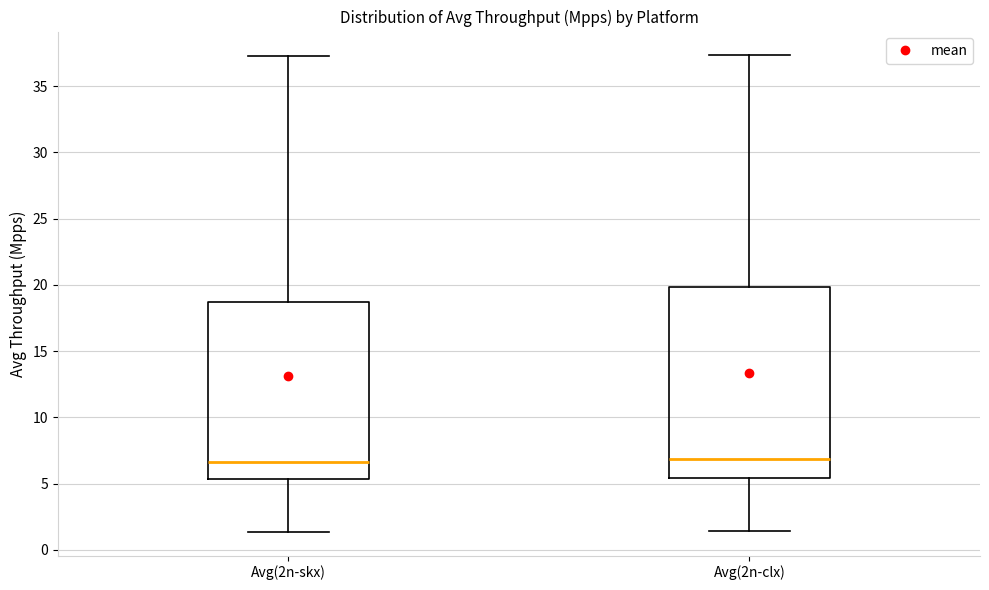

Reading left to right, transcribe this box plot: for each box, give where its median line is, the range the box spans, and where its two whiskers end, as read against the y-axis. The values are not printed on the chart, so give them approximately, as read against the axis.

Avg(2n-skx): median 6.5, box 5.5 to 18.5, whiskers 1.5 to 37.5
Avg(2n-clx): median 7.0, box 5.5 to 20.0, whiskers 1.5 to 37.5